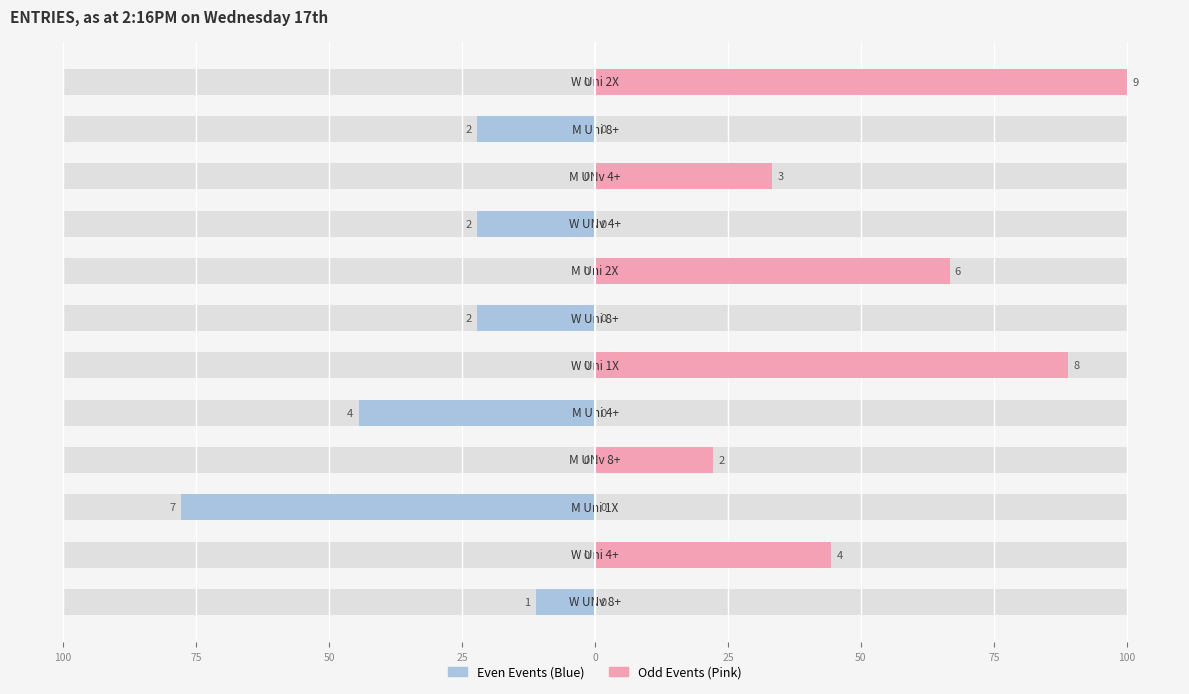

Is the value of Entries (Even Events) at 100 greater than the value of Entries (Odd Events) at 9?

No